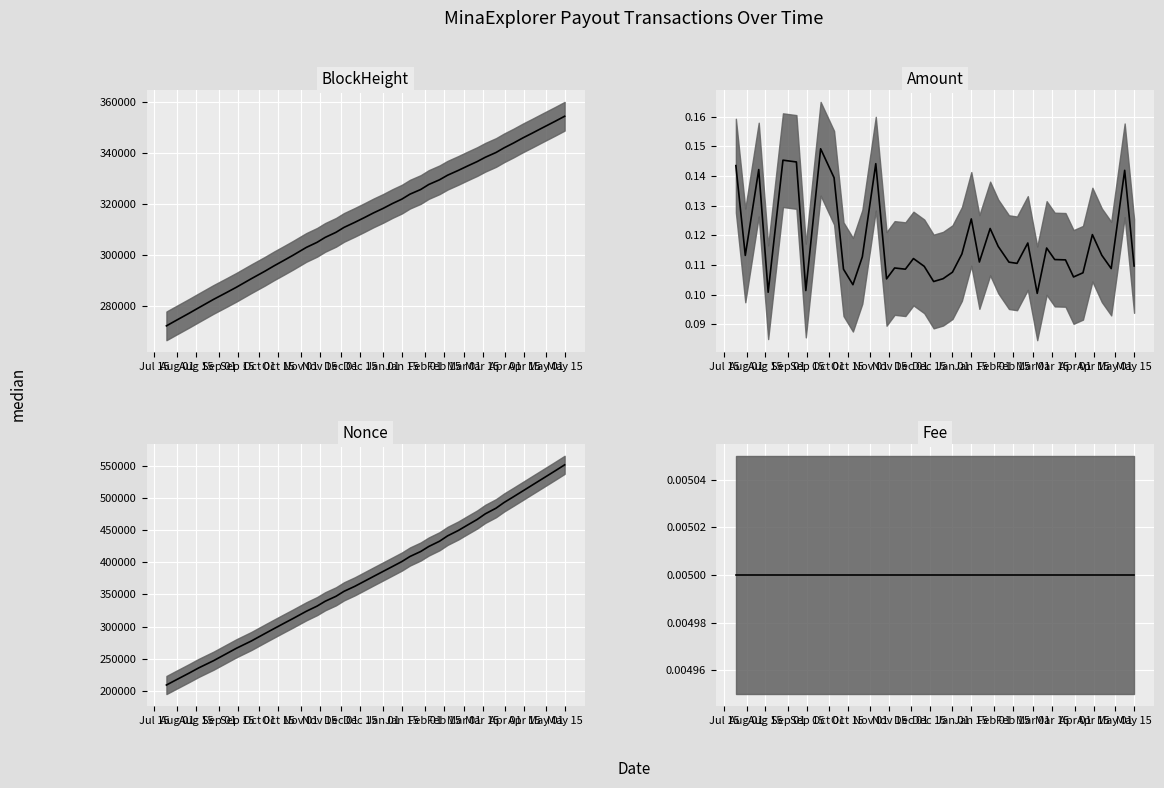

What is the difference between the maximum and minimum values in the BlockHeight series?

82124.0